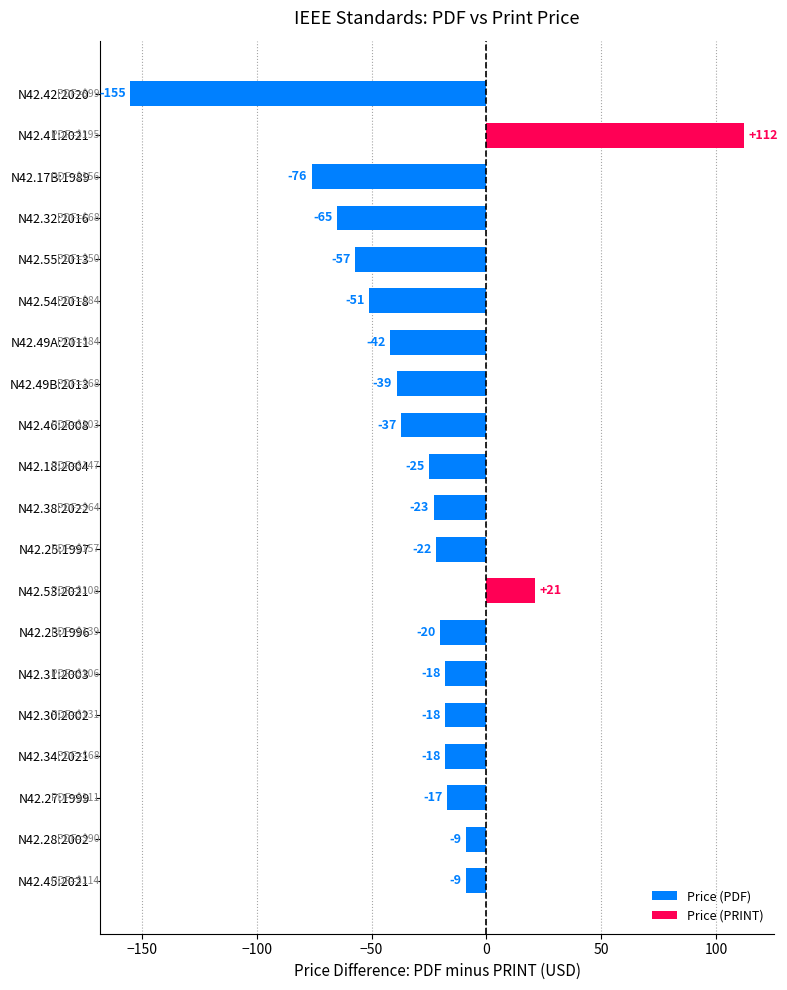

At which category does the chart reach its minimum across all series?

N42.42:2020